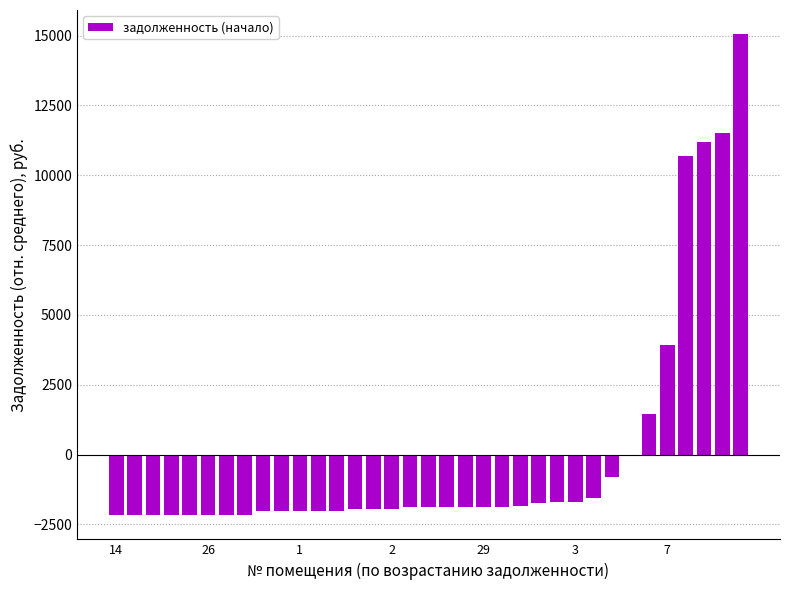

What is the greatest value displayed?

15052.1